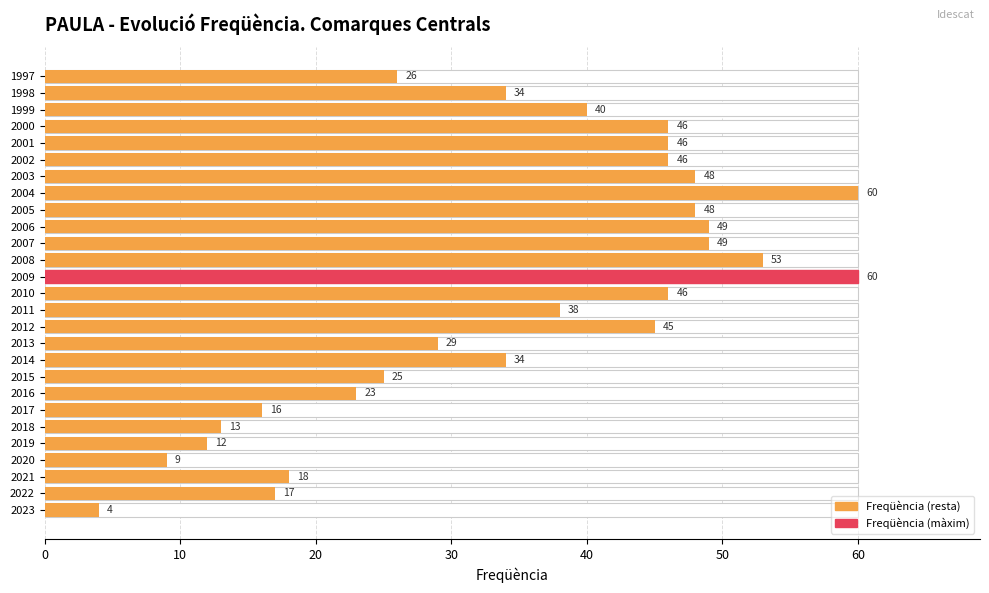

Which has a higher value, 2000 or 2012?

2000